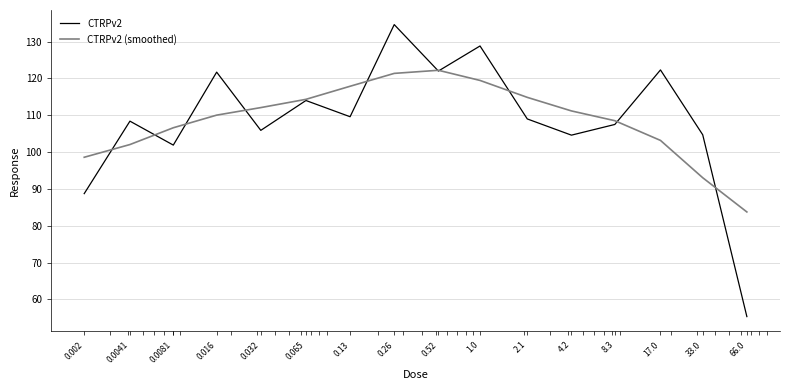

Which series has the largest range (max minus min)?

CTRPv2